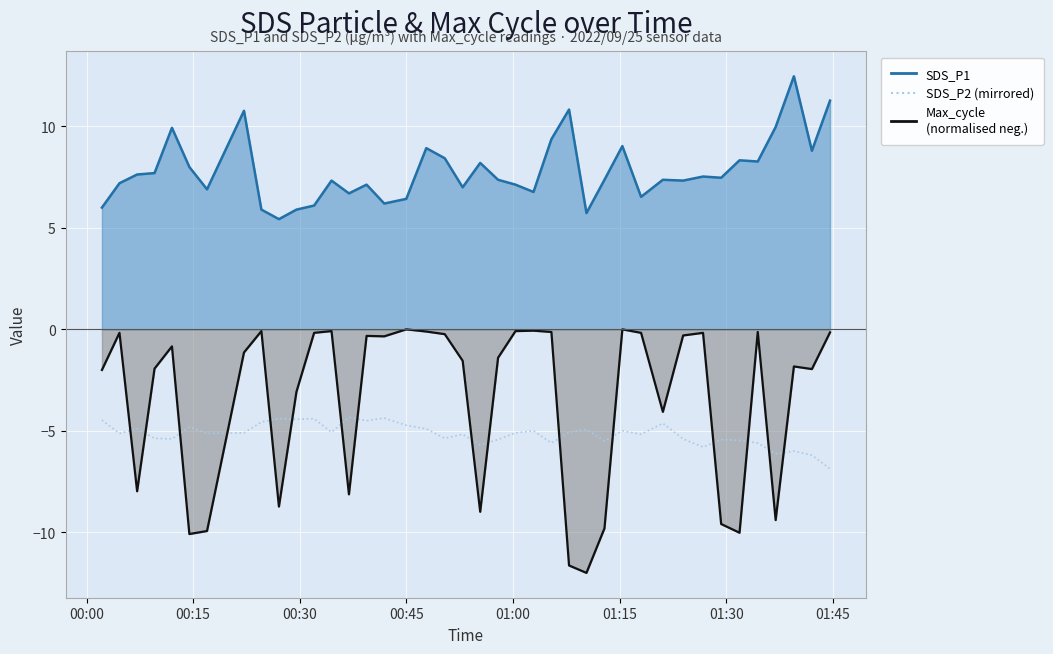

What is the sum of all values?

-206.6